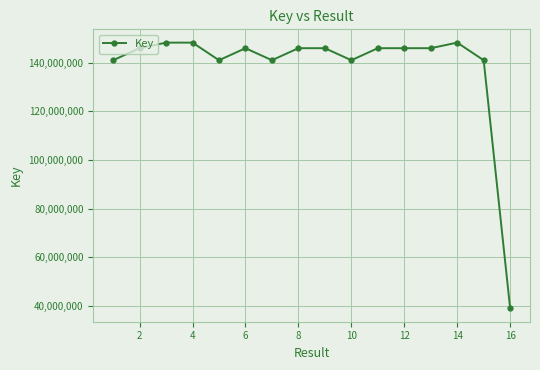

What is the greatest value displayed?

148254571